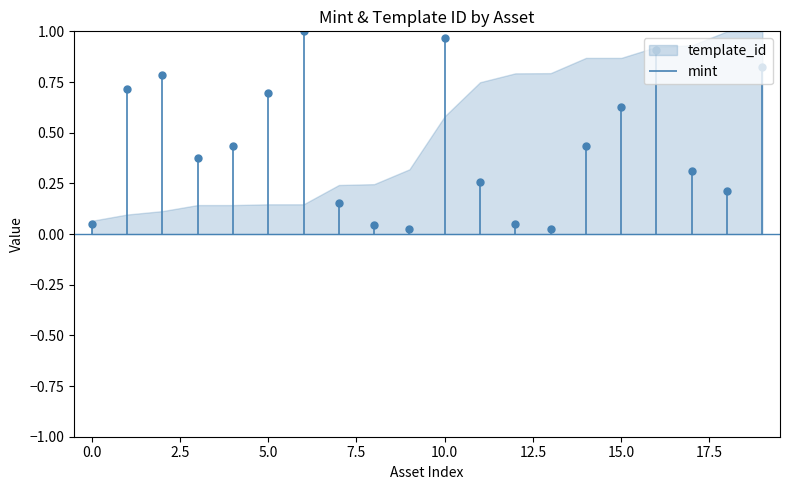

Is this an area chart (filled region under the line)?

No